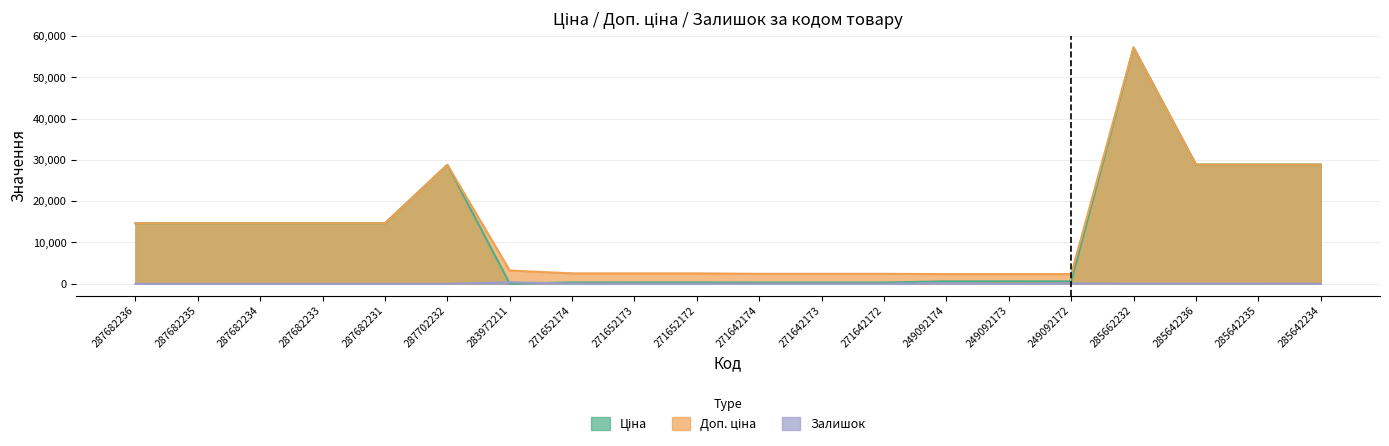

What is the value of the Доп. ціна point at the 16th from the left?

2339.7